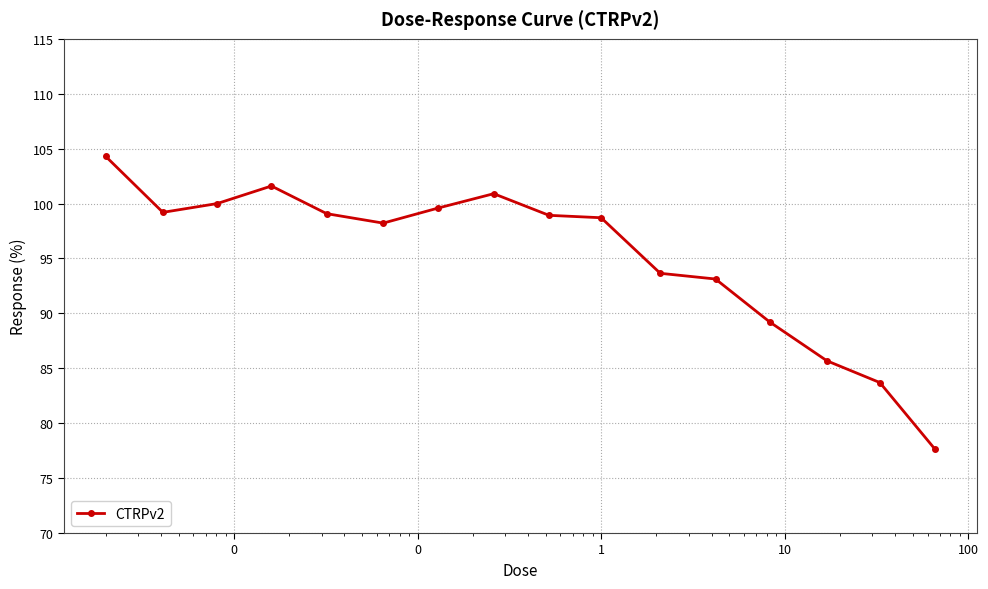

True or false: the data has more than 0 interior local peaks.

True